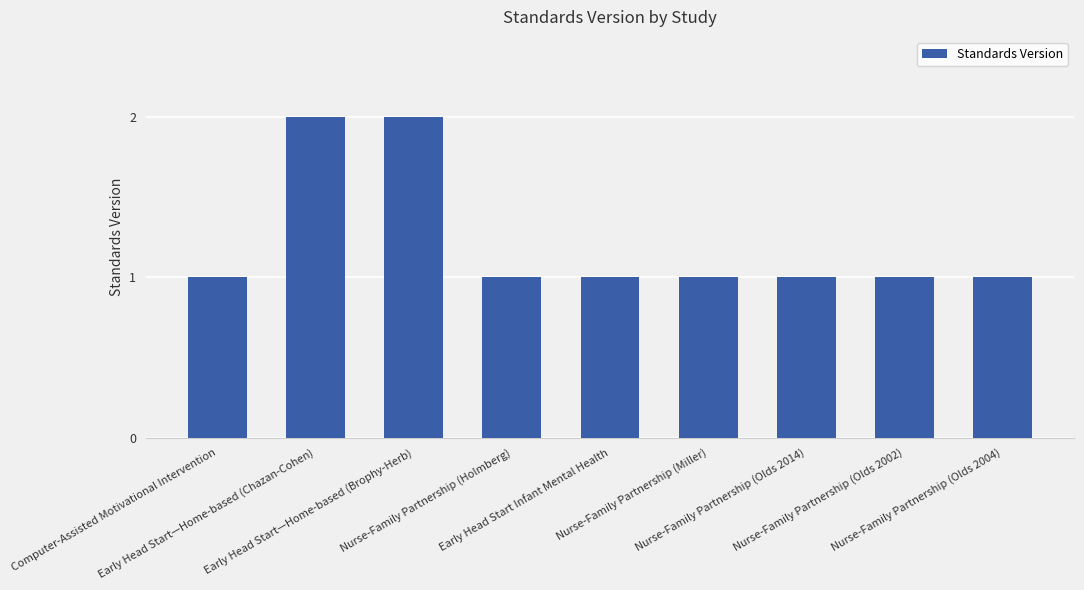

What is the value of the 9th bar from the left?

1